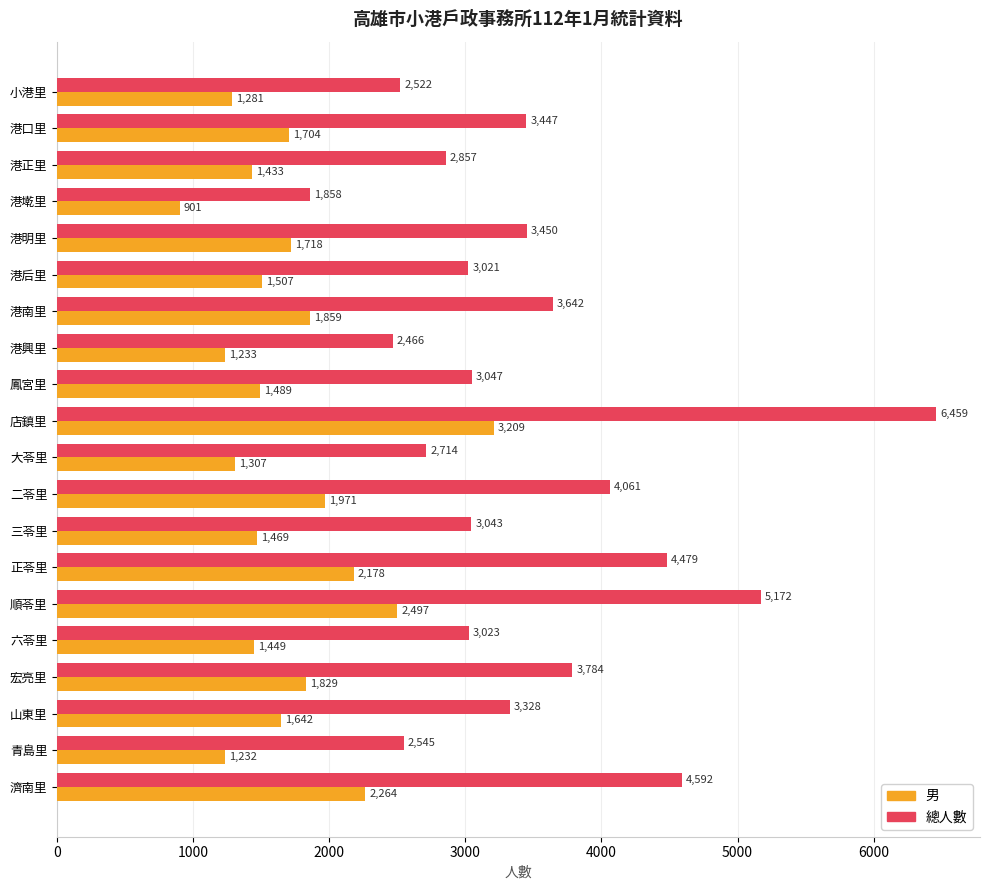

How many series are shown in this chart?

2